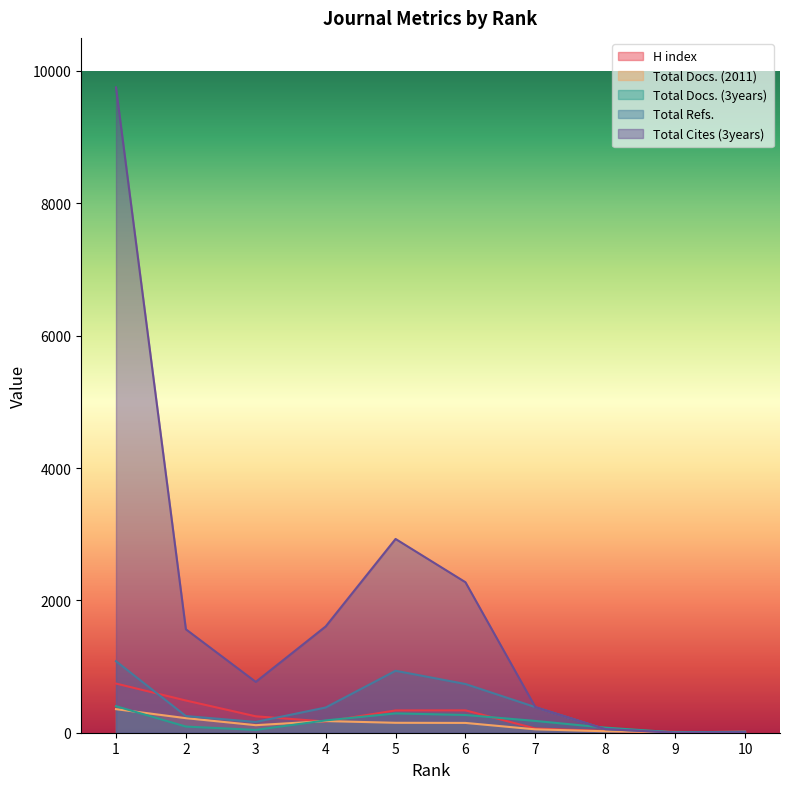

What is the value of the Total Docs. (2011) point at the 7th from the left?

51